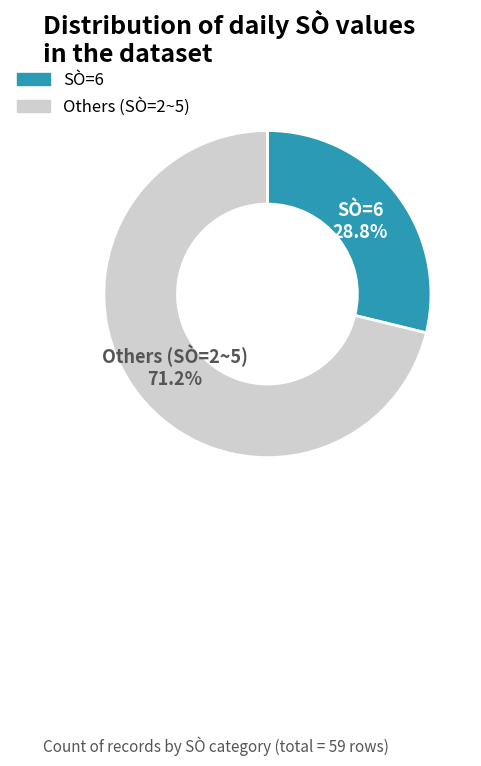

Approximately how many times larger is the value at Others (SÒ=2~5) compared to SÒ=6?

2.5